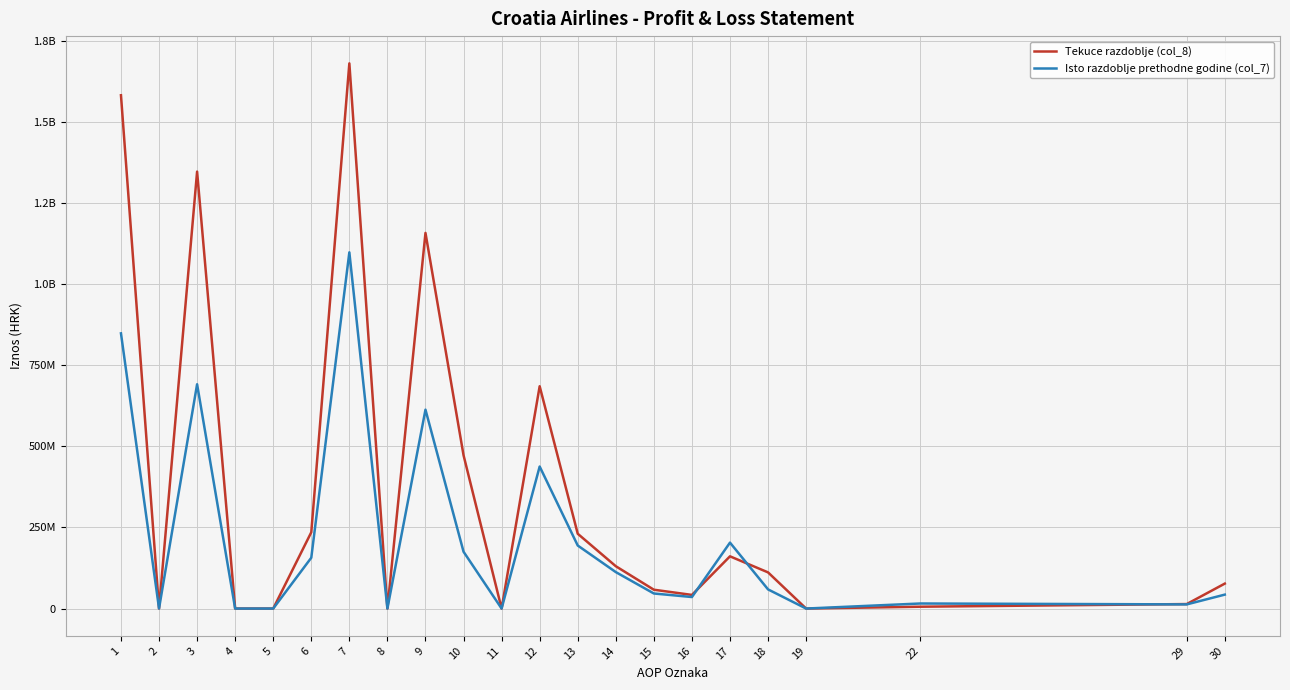

Which series has the largest range (max minus min)?

Tekuce razdoblje (col_8)